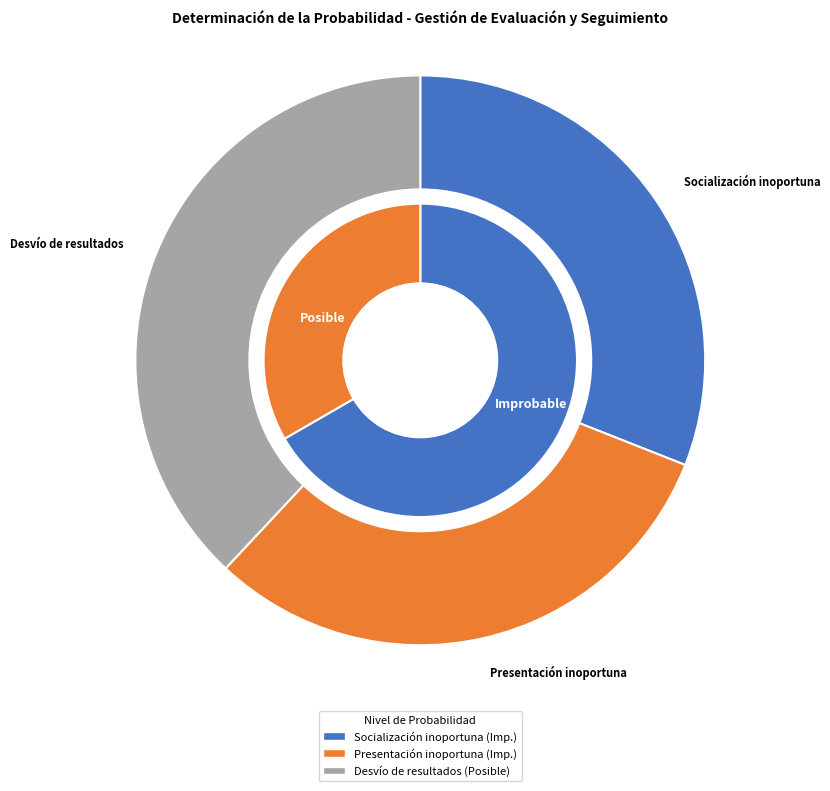

Is it true that Desvío de resultados is 44% of the pie?

False